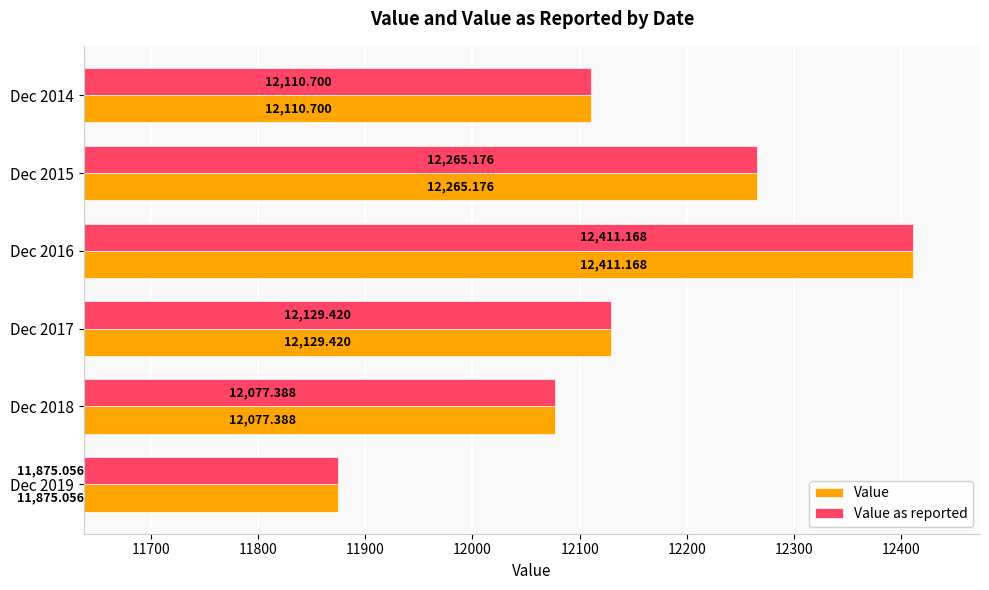

What is the difference between the maximum and second lowest values in the Value series?

333.8